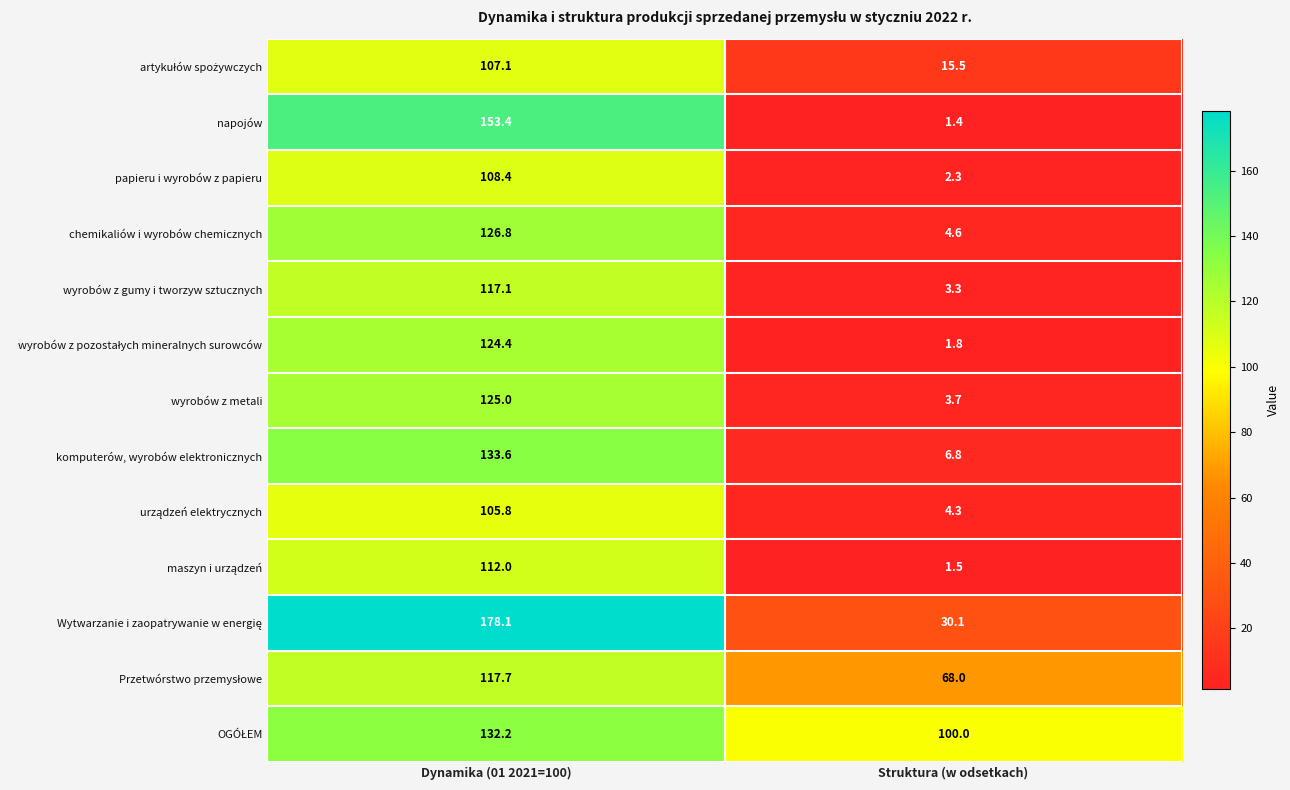

The value of papieru i wyrobów z papieru at Dynamika (01 2021=100) is 180.8. True or false?

False